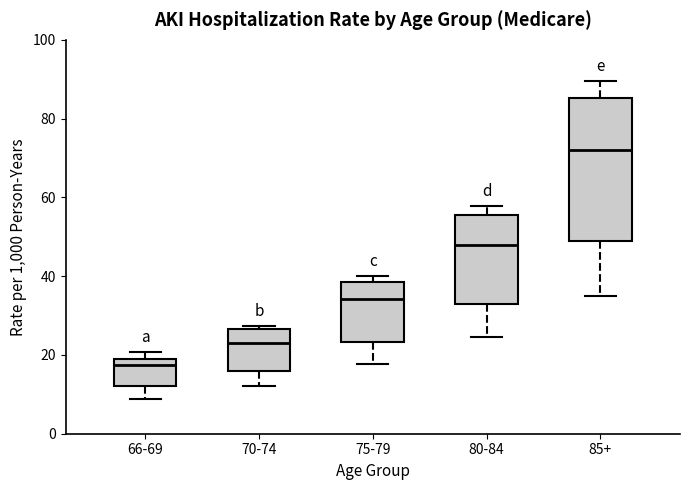

Reading left to right, read every box against the y-axis: the position of its median line, the range the box covers, and the ends of its whiskers. The values are not printed on the chart, so give them approximately, as read against the axis.

66-69: median 18 (just below the box's upper edge), box 12 to 18, whiskers 8 to 20
70-74: median 22, box 16 to 26, whiskers 12 to 28
75-79: median 34, box 24 to 38, whiskers 18 to 40
80-84: median 48, box 32 to 56, whiskers 24 to 58
85+: median 72, box 48 to 86, whiskers 36 to 90